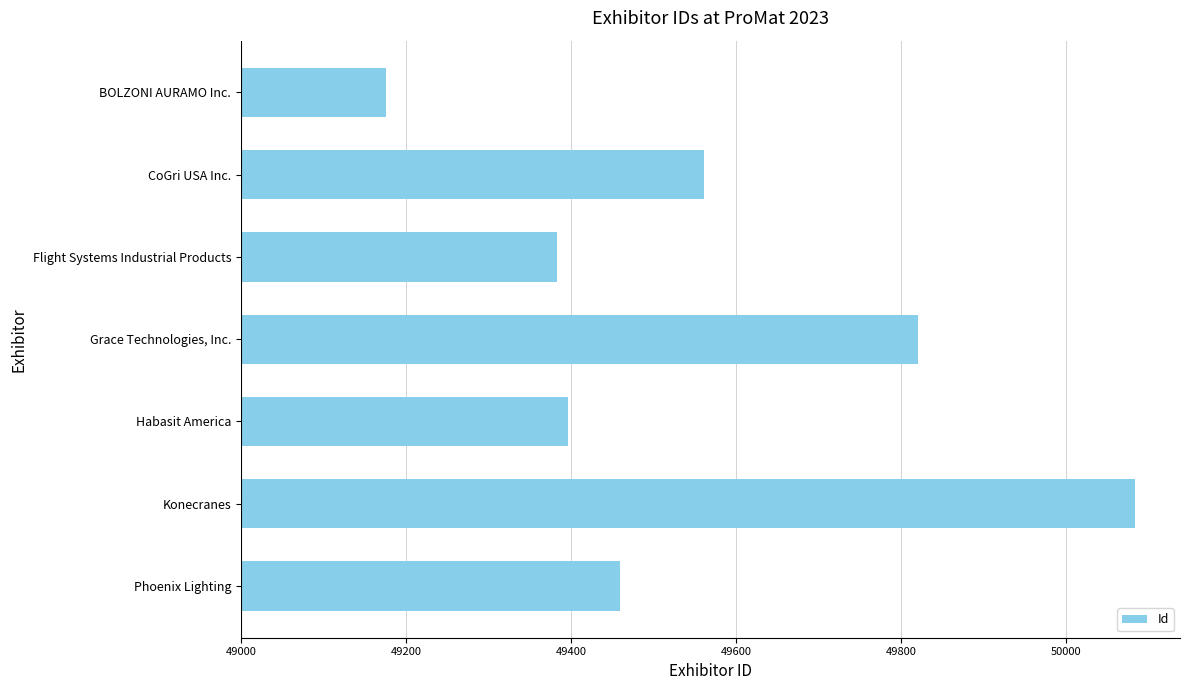

List the labels in order of value, smallest first.

BOLZONI AURAMO Inc., Flight Systems Industrial Products, Habasit America, Phoenix Lighting, CoGri USA Inc., Grace Technologies, Inc., Konecranes